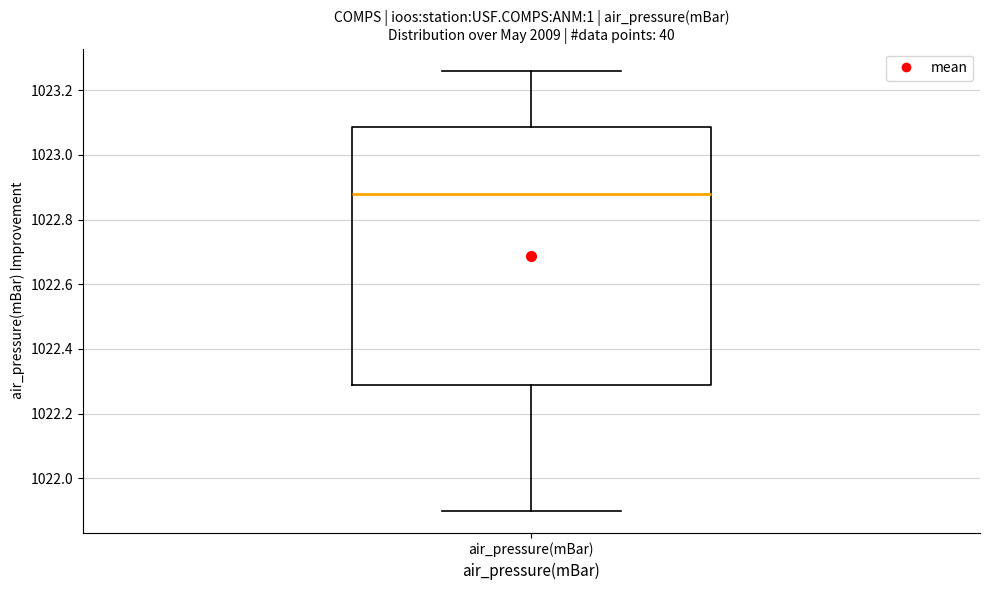

Where does the lower whisker of the box for air_pressure(mBar) end on the y-axis? The values are not printed on the chart, so give them approximately, as read against the axis.

1021.90